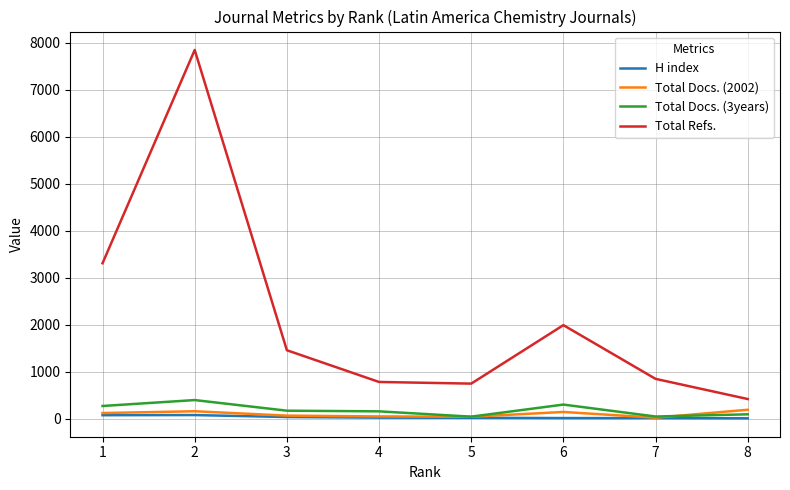

What is the total value across all series at 8?

733